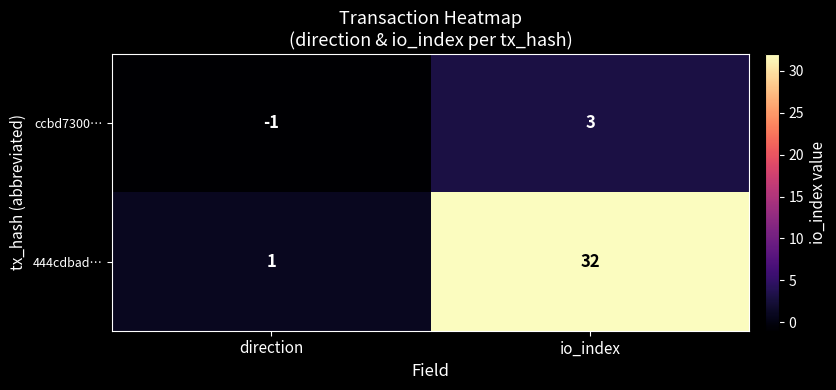

Rank the series by their maximum value, from highest to lowest.

444cdbad…, ccbd7300…